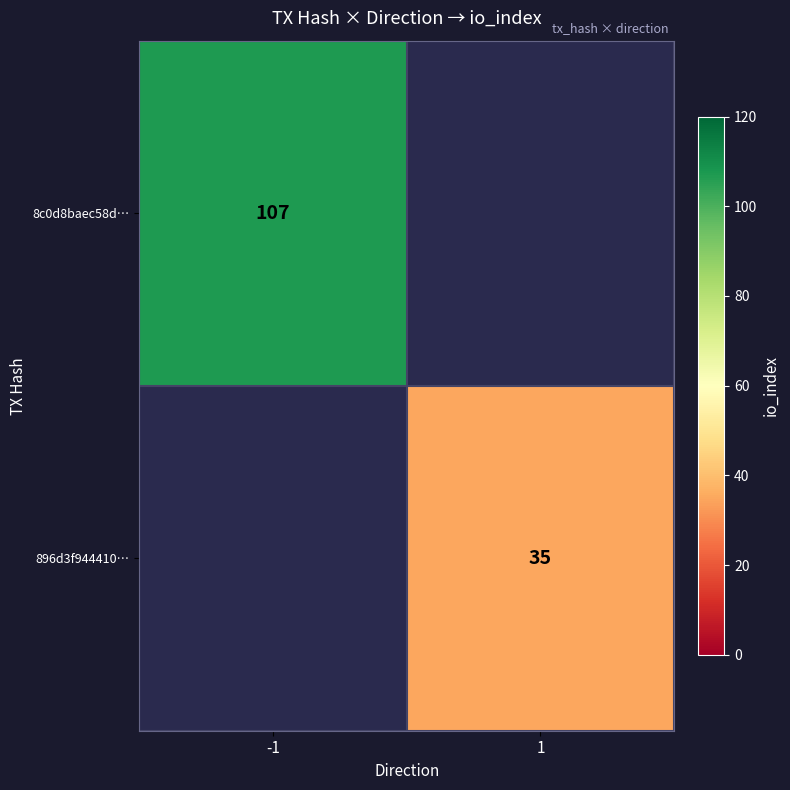

Is the value of 8c0d8baec58d… at -1 greater than the value of 896d3f944410… at 1?

Yes